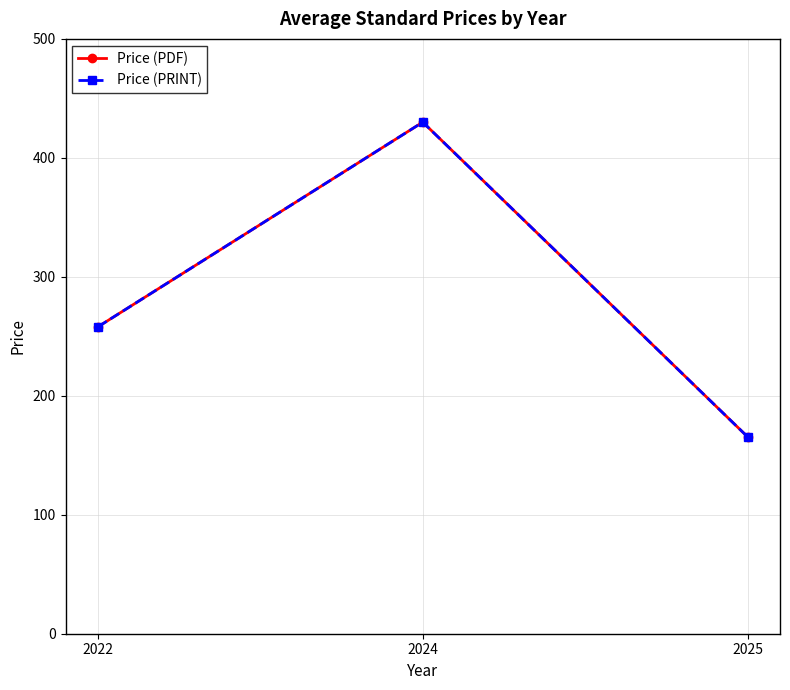

Which label corresponds to the smallest value in the chart?

2025